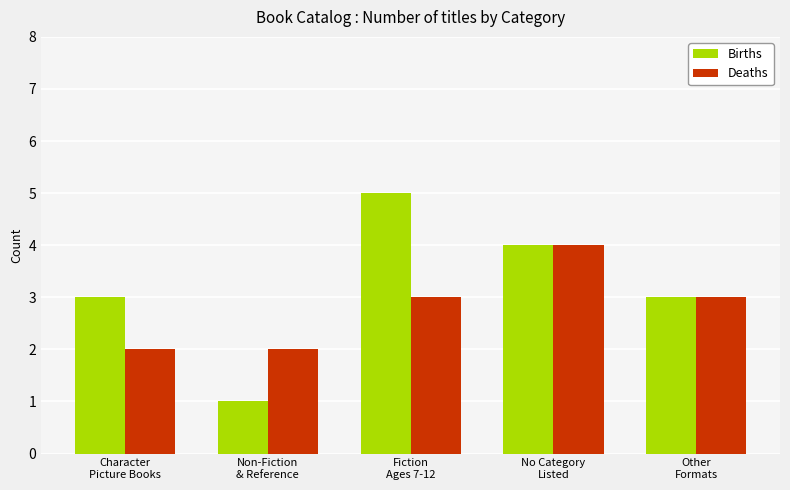

Which series has the largest total across all categories?

Births